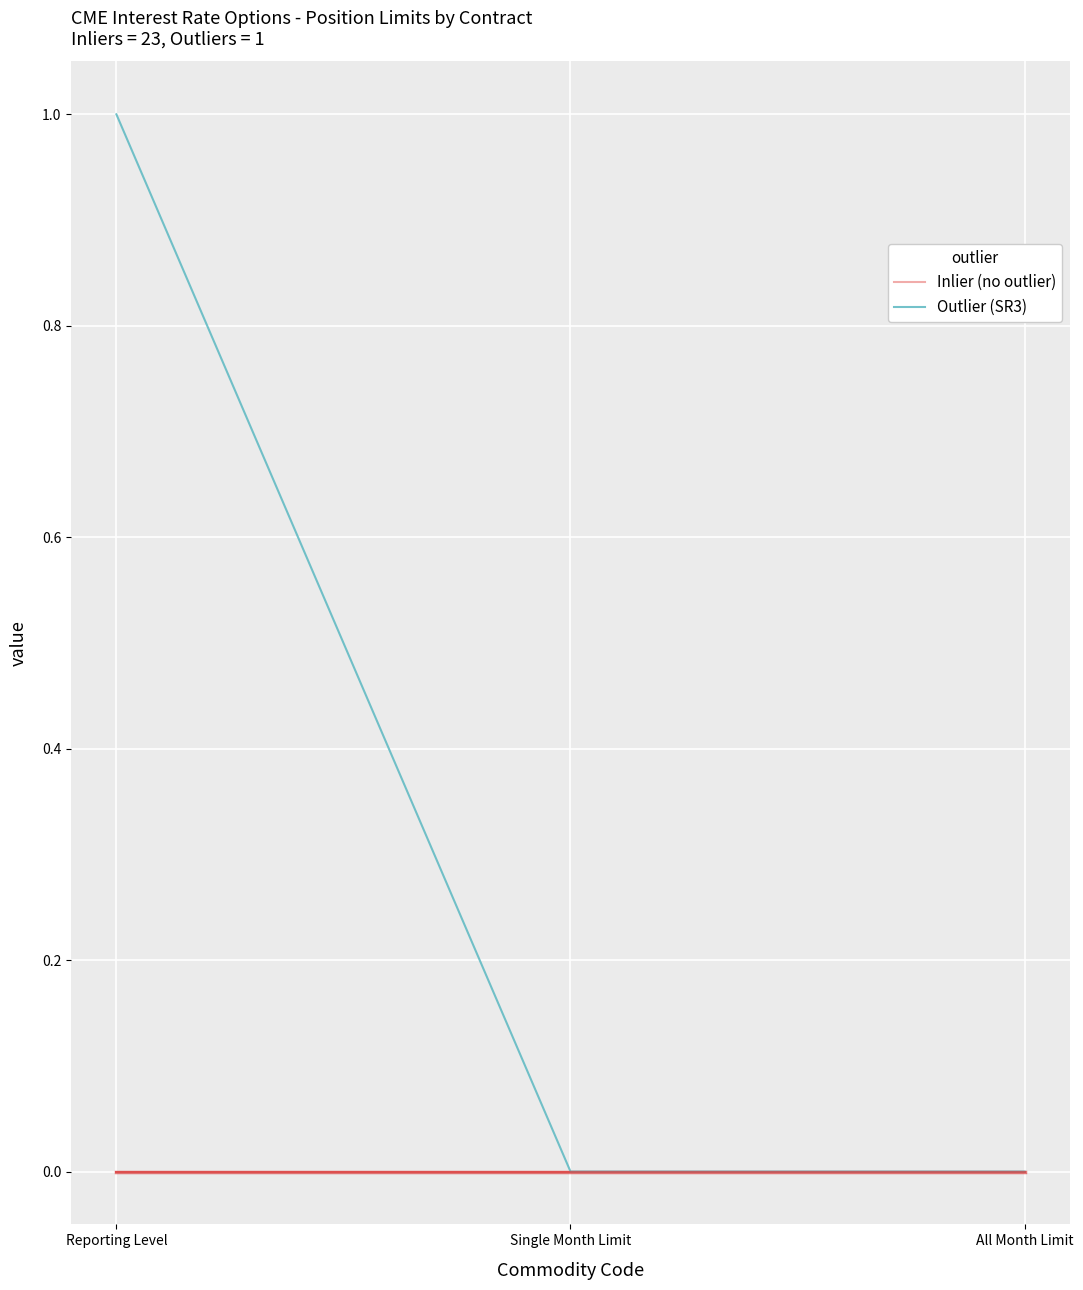

What position from the left is Single Month Limit?

2